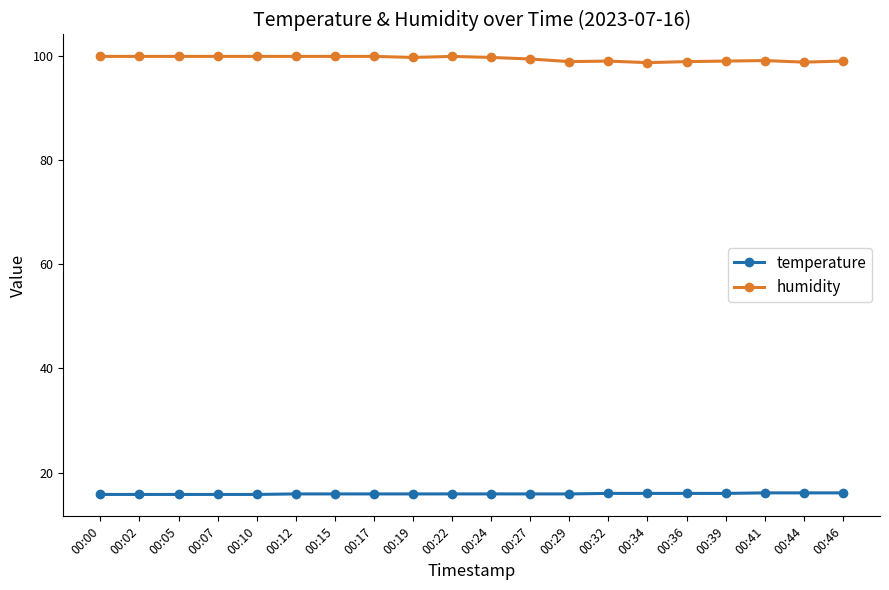

What is the total value across all series at 00:39?

115.0